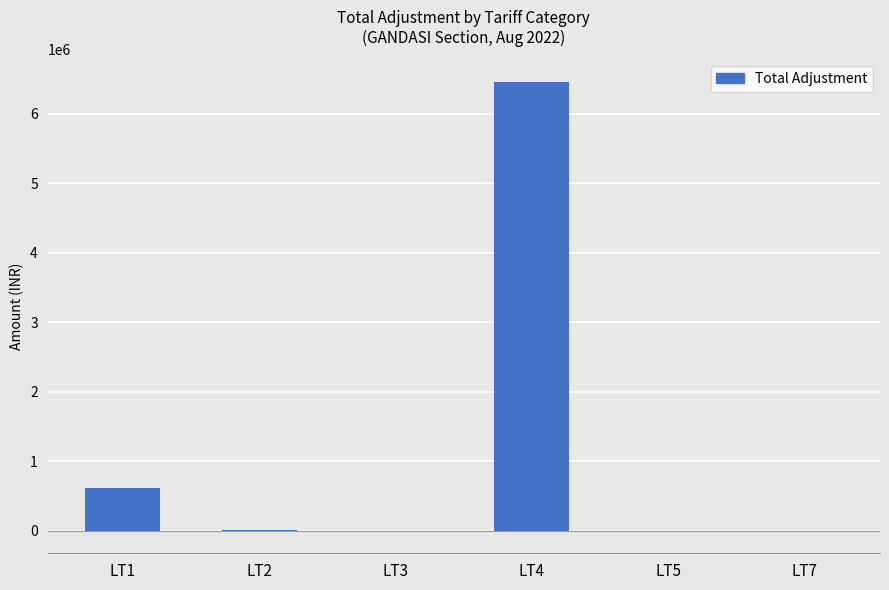

What is the sum of the values at LT3 and LT1?

618603.9